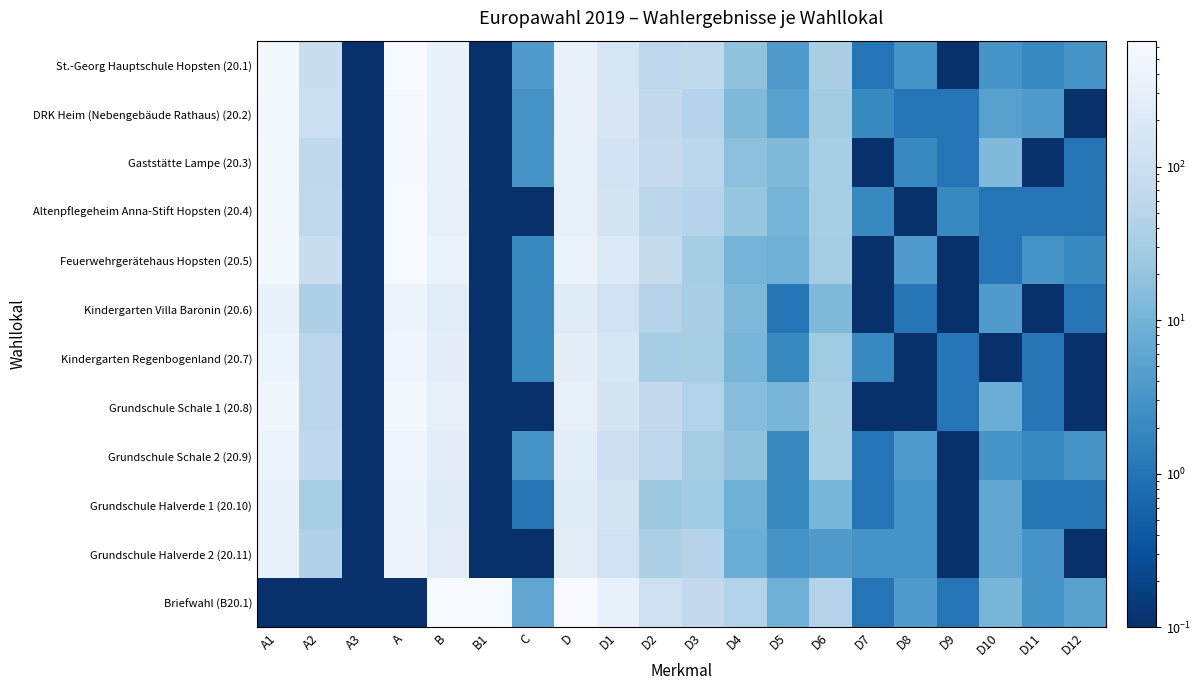

Reading right to left, extract all data points from this chart.

St.-Georg Hauptschule Hopsten (20.1): D12=3.0	D11=2.0	D10=3.0	D9=0.1	D8=3.0	D7=1.0	D6=34.0	D5=4.0	D4=19.0	D3=66.0	D2=58.0	D1=156.0	D=361.0	C=4.0	B1=0.1	B=365.0	A=648.0	A3=0.1	A2=93.0	A1=555.0
DRK Heim (Nebengebäude Rathaus) (20.2): D12=0.1	D11=4.0	D10=5.0	D9=1.0	D8=1.0	D7=2.0	D6=28.0	D5=5.0	D4=13.0	D3=47.0	D2=69.0	D1=177.0	D=356.0	C=3.0	B1=0.1	B=359.0	A=615.0	A3=0.1	A2=97.0	A1=518.0
Gaststätte Lampe (20.3): D12=1.0	D11=0.1	D10=13.0	D9=1.0	D8=2.0	D7=0.1	D6=32.0	D5=13.0	D4=17.0	D3=57.0	D2=75.0	D1=130.0	D=346.0	C=3.0	B1=0.1	B=349.0	A=614.0	A3=0.1	A2=60.0	A1=554.0
Altenpflegeheim Anna-Stift Hopsten (20.4): D12=1.0	D11=1.0	D10=1.0	D9=2.0	D8=0.1	D7=2.0	D6=33.0	D5=10.0	D4=21.0	D3=46.0	D2=56.0	D1=143.0	D=325.0	C=0.1	B1=0.1	B=325.0	A=620.0	A3=0.1	A2=65.0	A1=555.0
Feuerwehrgerätehaus Hopsten (20.5): D12=2.0	D11=3.0	D10=1.0	D9=0.1	D8=4.0	D7=0.1	D6=29.0	D5=9.0	D4=10.0	D3=31.0	D2=77.0	D1=205.0	D=374.0	C=2.0	B1=0.1	B=376.0	A=635.0	A3=0.1	A2=94.0	A1=541.0
Kindergarten Villa Baronin (20.6): D12=1.0	D11=0.1	D10=4.0	D9=0.1	D8=1.0	D7=0.1	D6=13.0	D5=1.0	D4=12.0	D3=34.0	D2=44.0	D1=122.0	D=235.0	C=2.0	B1=0.1	B=237.0	A=398.0	A3=0.1	A2=37.0	A1=361.0
Kindergarten Regenbogenland (20.7): D12=0.1	D11=1.0	D10=0.1	D9=1.0	D8=0.1	D7=2.0	D6=26.0	D5=2.0	D4=11.0	D3=33.0	D2=31.0	D1=163.0	D=273.0	C=2.0	B1=0.1	B=275.0	A=468.0	A3=0.1	A2=54.0	A1=414.0
Grundschule Schale 1 (20.8): D12=0.1	D11=1.0	D10=8.0	D9=1.0	D8=0.1	D7=0.1	D6=34.0	D5=11.0	D4=15.0	D3=43.0	D2=71.0	D1=142.0	D=329.0	C=0.1	B1=0.1	B=329.0	A=543.0	A3=0.1	A2=54.0	A1=489.0
Grundschule Schale 2 (20.9): D12=3.0	D11=2.0	D10=3.0	D9=0.1	D8=4.0	D7=1.0	D6=32.0	D5=2.0	D4=18.0	D3=31.0	D2=59.0	D1=100.0	D=260.0	C=3.0	B1=0.1	B=263.0	A=468.0	A3=0.1	A2=62.0	A1=406.0
Grundschule Halverde 1 (20.10): D12=1.0	D11=1.0	D10=6.0	D9=0.1	D8=3.0	D7=1.0	D6=11.0	D5=2.0	D4=9.0	D3=27.0	D2=24.0	D1=145.0	D=233.0	C=1.0	B1=0.1	B=234.0	A=397.0	A3=0.1	A2=33.0	A1=364.0
Grundschule Halverde 2 (20.11): D12=0.1	D11=3.0	D10=6.0	D9=0.1	D8=3.0	D7=3.0	D6=4.0	D5=3.0	D4=8.0	D3=47.0	D2=37.0	D1=120.0	D=244.0	C=0.1	B1=0.1	B=244.0	A=405.0	A3=0.1	A2=40.0	A1=365.0
Briefwahl (B20.1): D12=5.0	D11=3.0	D10=11.0	D9=1.0	D8=4.0	D7=1.0	D6=44.0	D5=9.0	D4=42.0	D3=68.0	D2=106.0	D1=352.0	D=654.0	C=6.0	B1=660.0	B=660.0	A=0.1	A3=0.1	A2=0.1	A1=0.1